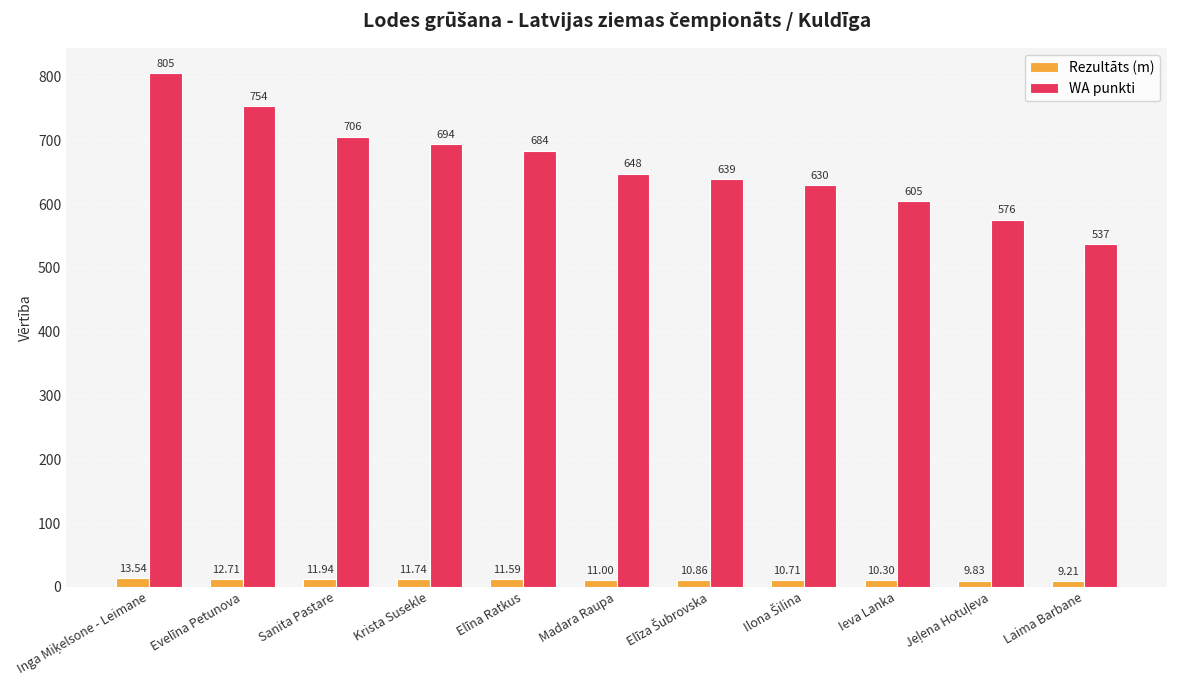

At Madara Raupa, list the series in order from smallest to largest.

Rezultāts (m), WA punkti